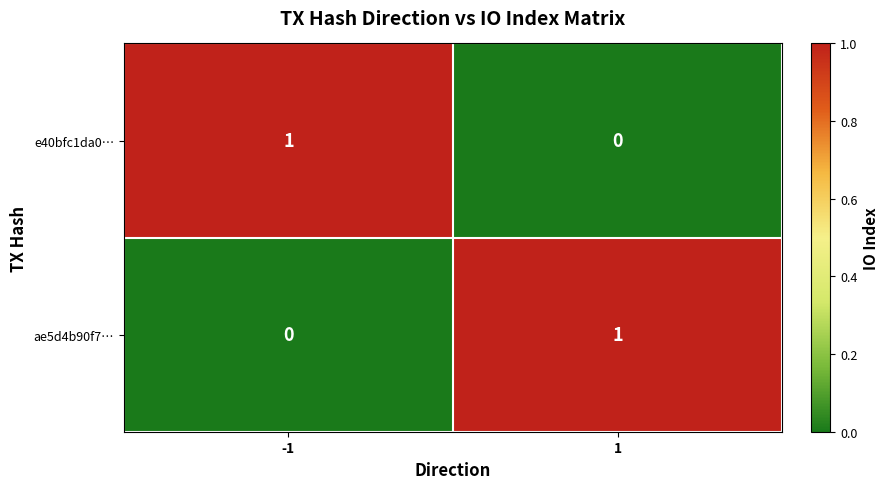

Is it true that ae5d4b90f7… equals 1 at 1?

True